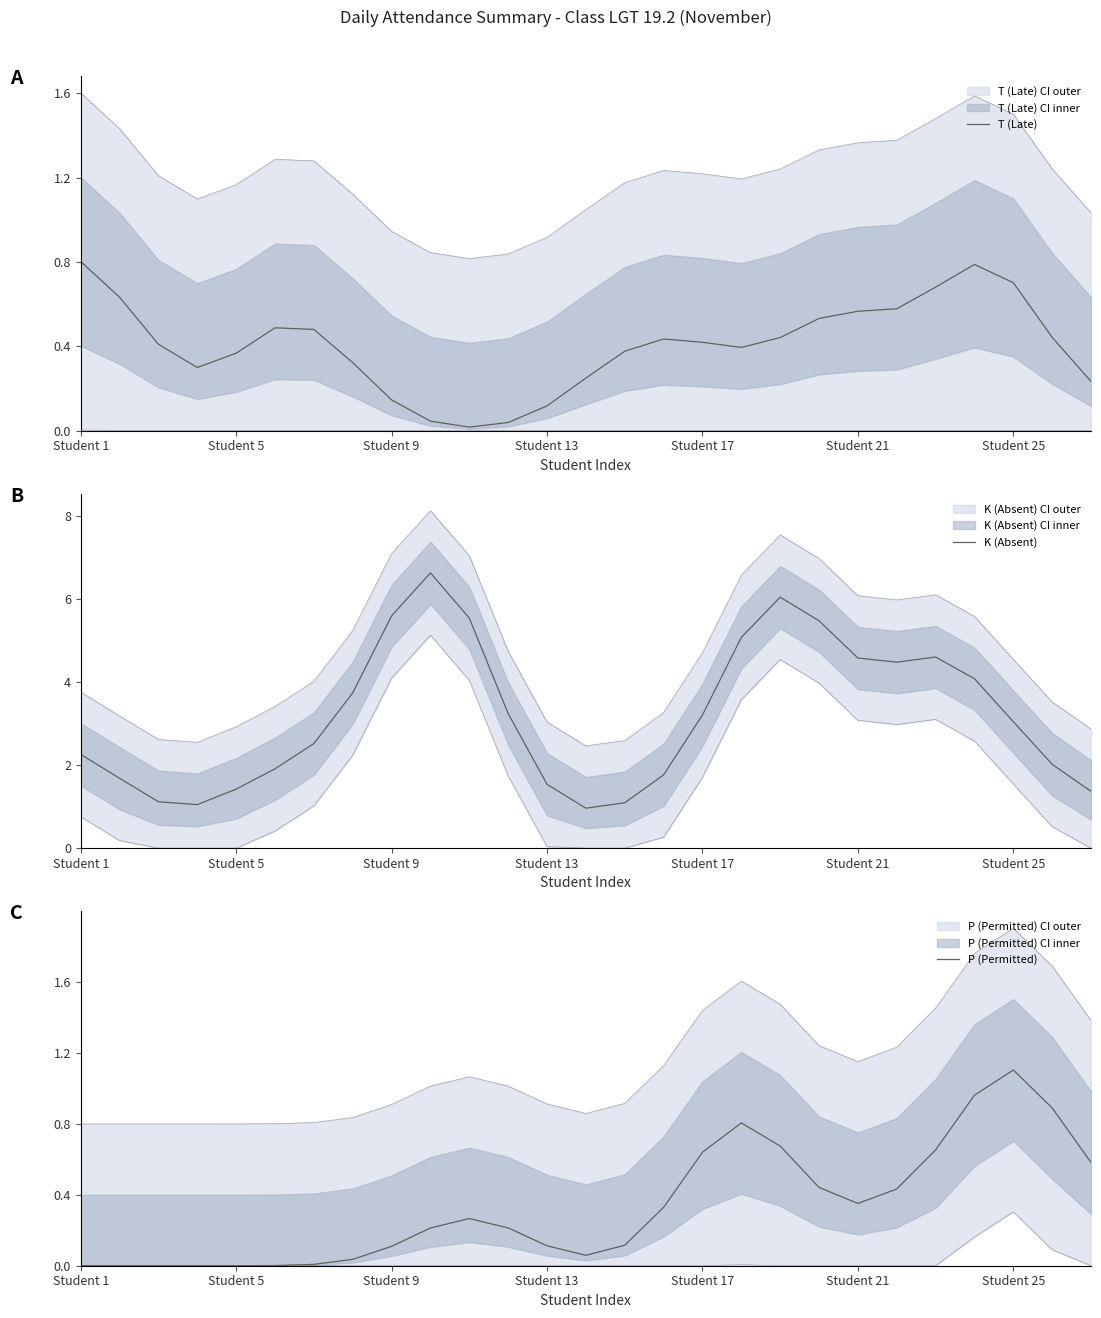

Reading left to right, extract all data points from this chart.

T (Late): 0.8	0.6	0.4	0.3	0.4	0.5	0.5	0.3	0.1	0.0	0.0	0.0	0.1	0.2	0.4	0.4	0.4	0.4	0.4	0.5	0.6	0.6	0.7	0.8	0.7	0.4	0.2
K (Absent): 2.3	1.7	1.1	1.0	1.4	1.9	2.5	3.7	5.6	6.6	5.5	3.2	1.5	1.0	1.1	1.8	3.2	5.1	6.0	5.5	4.6	4.5	4.6	4.1	3.0	2.0	1.4
P (Permitted): 0.0	0.0	0.0	0.0	0.0	0.0	0.0	0.0	0.1	0.2	0.3	0.2	0.1	0.1	0.1	0.3	0.6	0.8	0.7	0.4	0.4	0.4	0.7	1.0	1.1	0.9	0.6